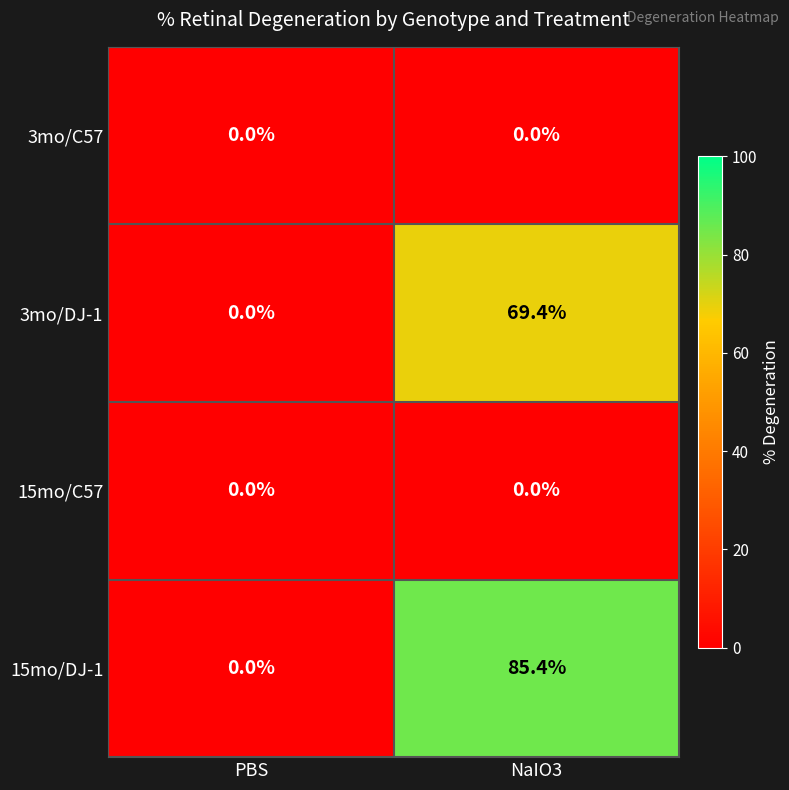

What is the difference between the maximum and minimum values in the 15mo/DJ-1 series?

85.4